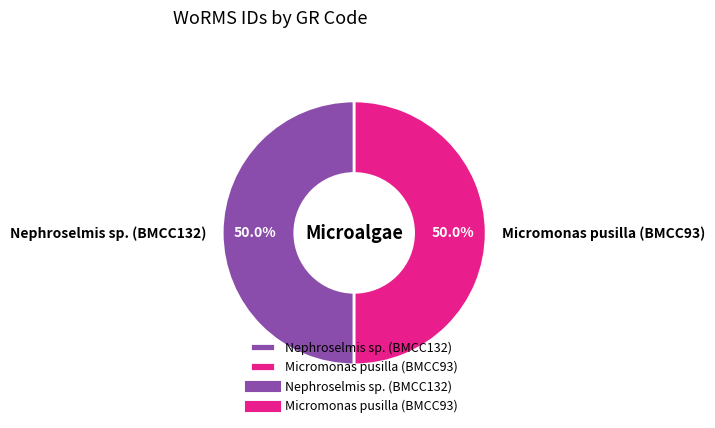

What percentage do Micromonas pusilla (BMCC93) and Nephroselmis sp. (BMCC132) together represent?

100.0%